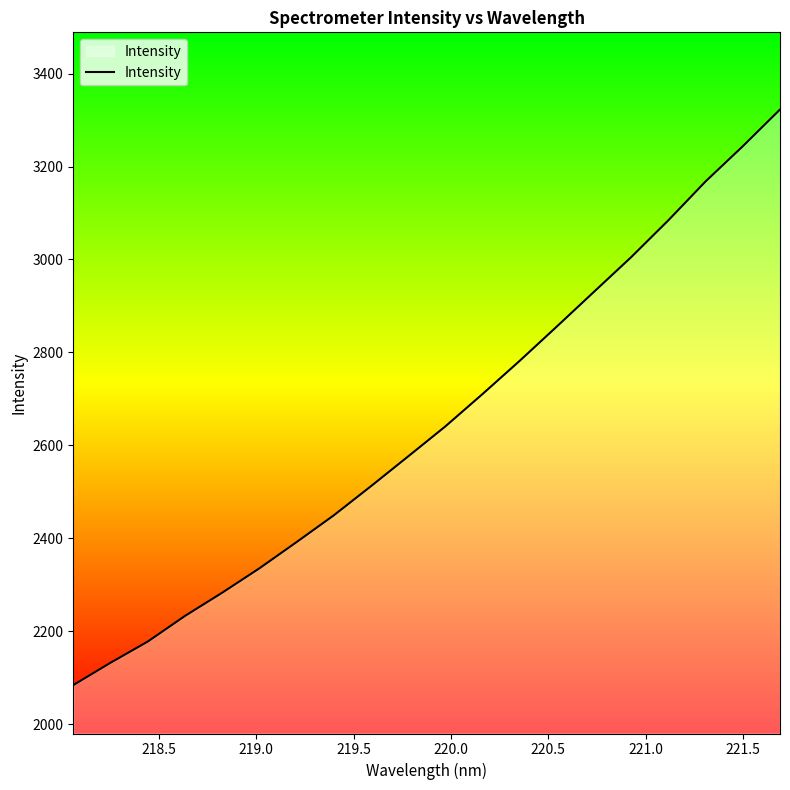

What is the smallest value displayed?

2083.8